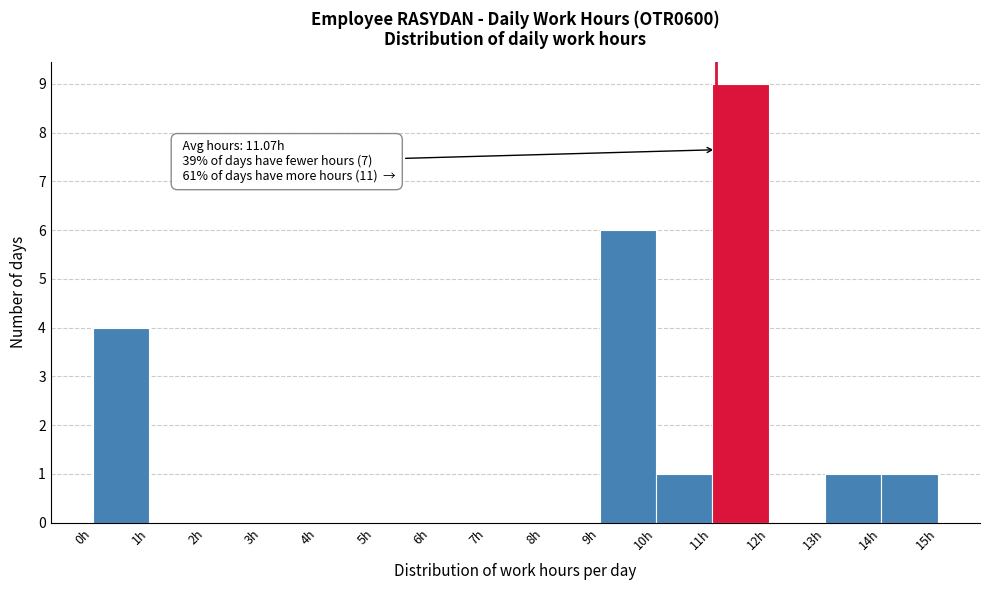

Over which range of the x-axis is the bar tallest?

11 to 12